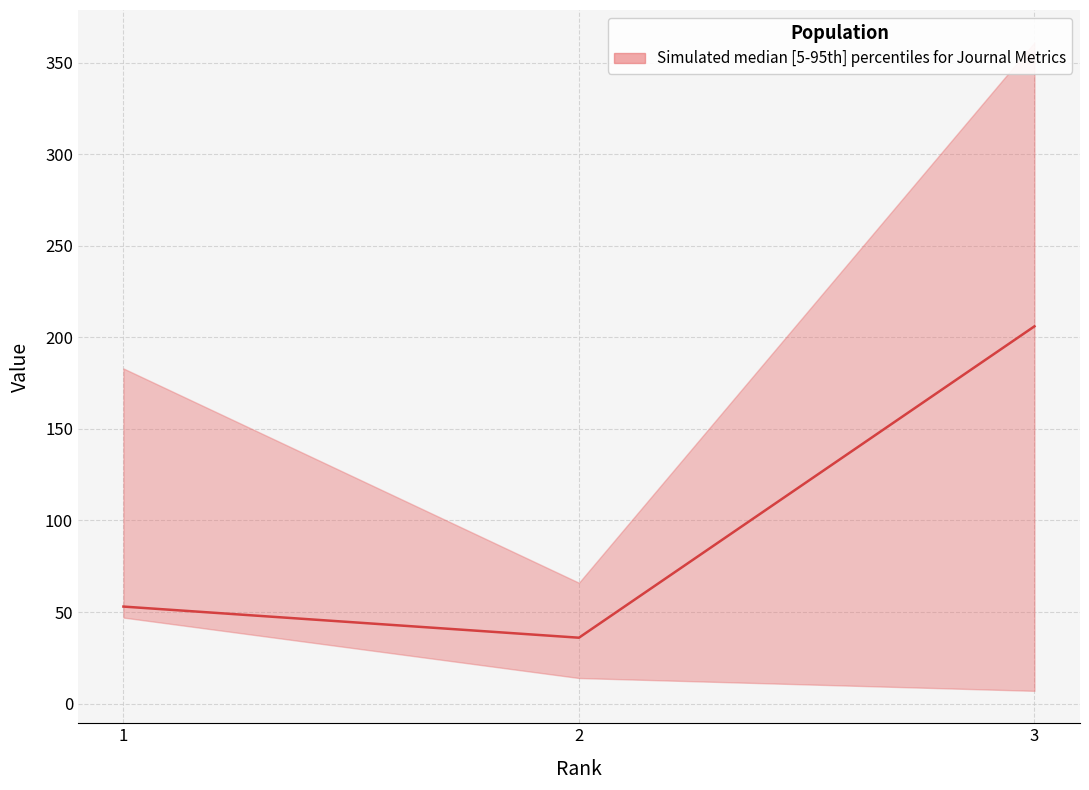

Which category has the lowest value across all series?

2